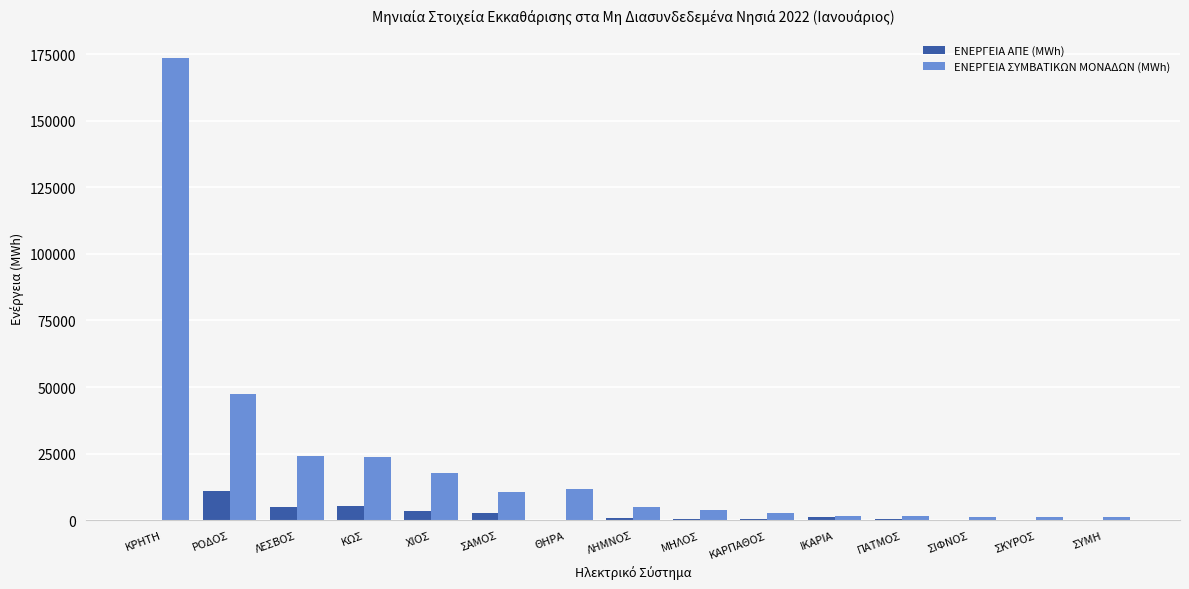

What is the average value of the ΕΝΕΡΓΕΙΑ ΣΥΜΒΑΤΙΚΩΝ ΜΟΝΑΔΩΝ (MWh) series?

21776.3